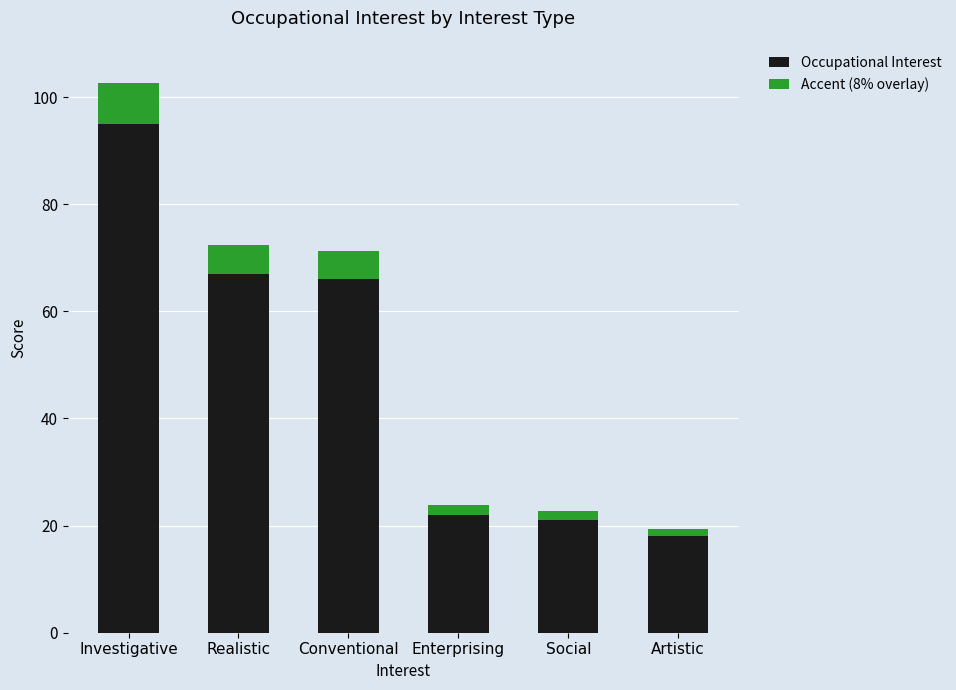

Reading right to left, transcribe the values for Occupational Interest.

18.0	21.0	22.0	66.0	67.0	95.0